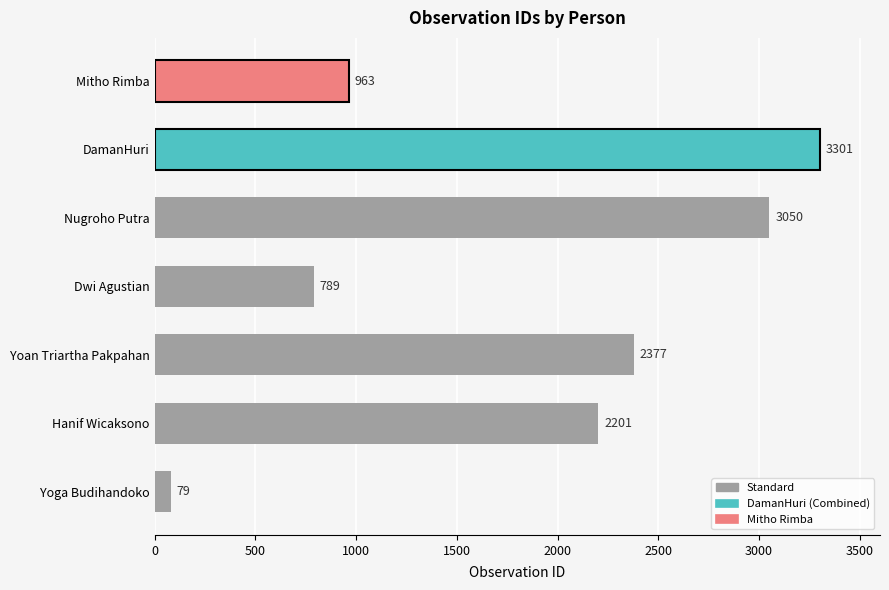

List the labels in order of value, largest first.

DamanHuri, Nugroho Putra, Yoan Triartha Pakpahan, Hanif Wicaksono, Mitho Rimba, Dwi Agustian, Yoga Budihandoko